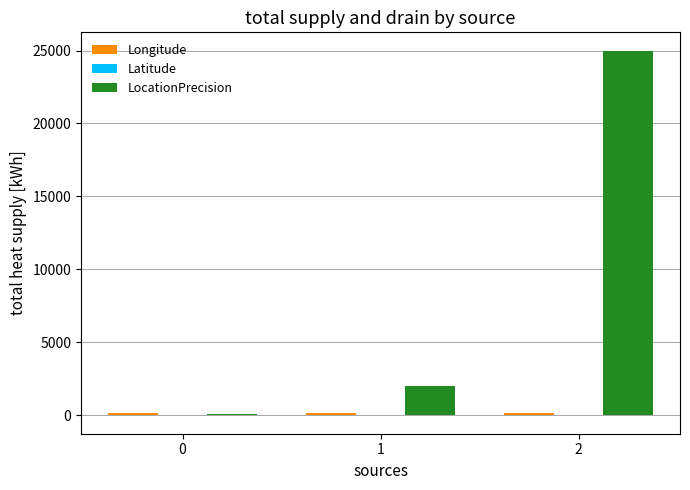

What is the maximum value shown in the chart?

25000.0